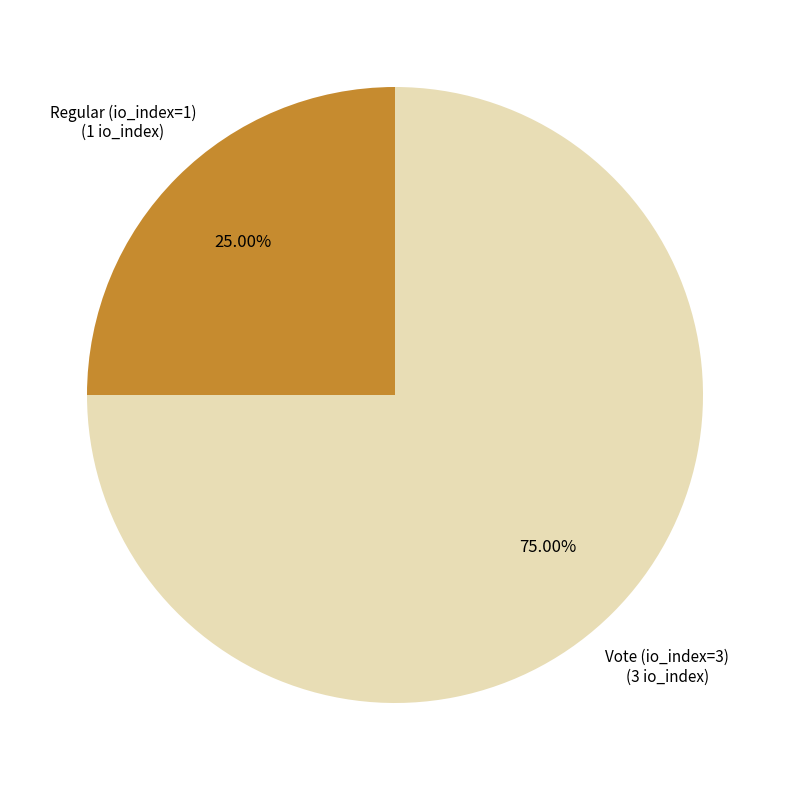

What is the total percentage of Regular (io_index=1) and Vote (io_index=3)?

100.0%